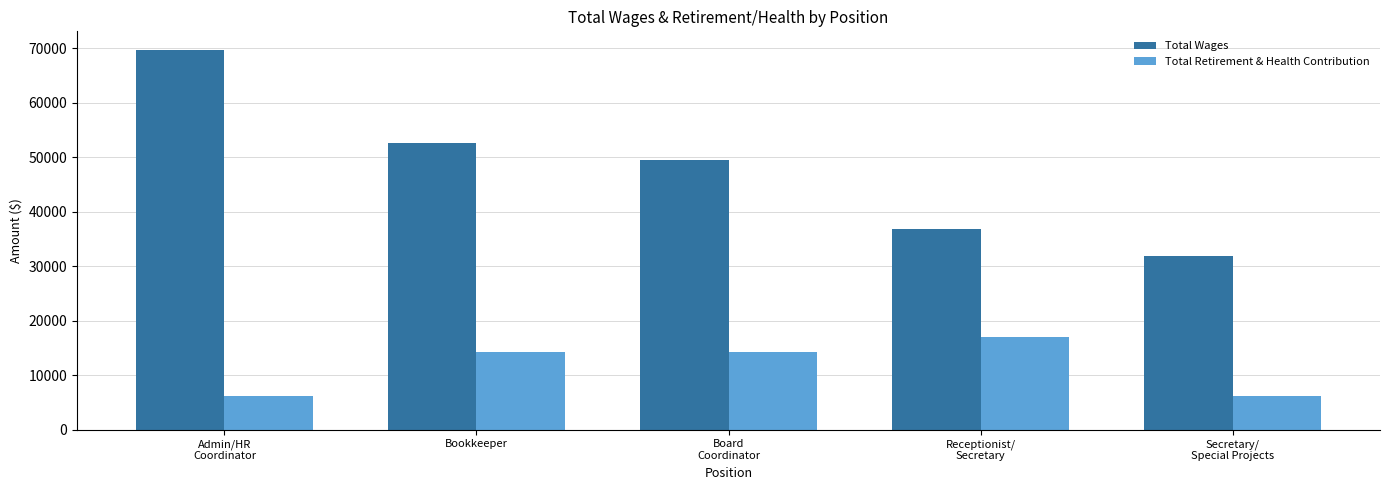

Does the chart contain stacked bars?

No